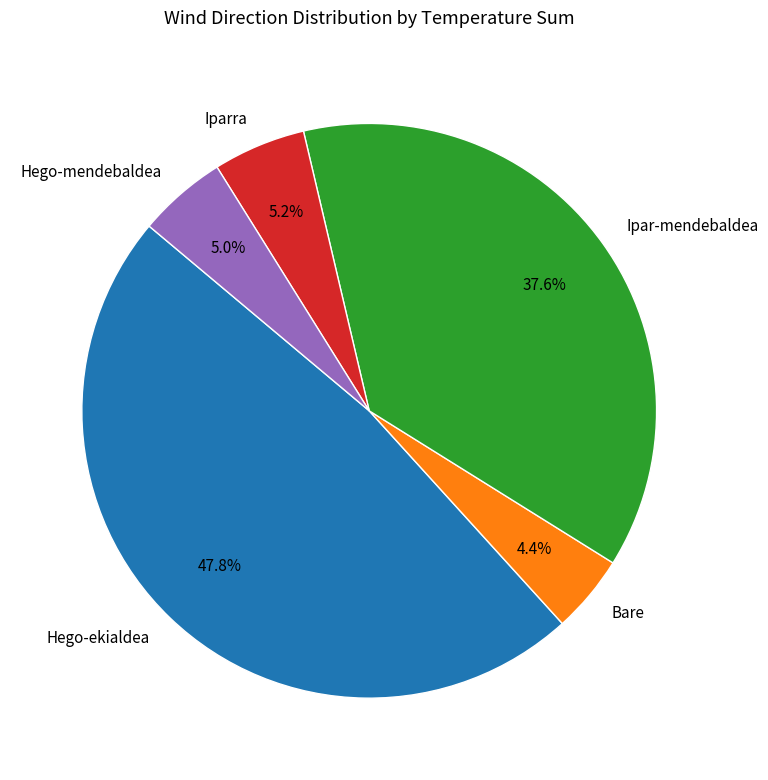

How many slices are in this pie chart?

5